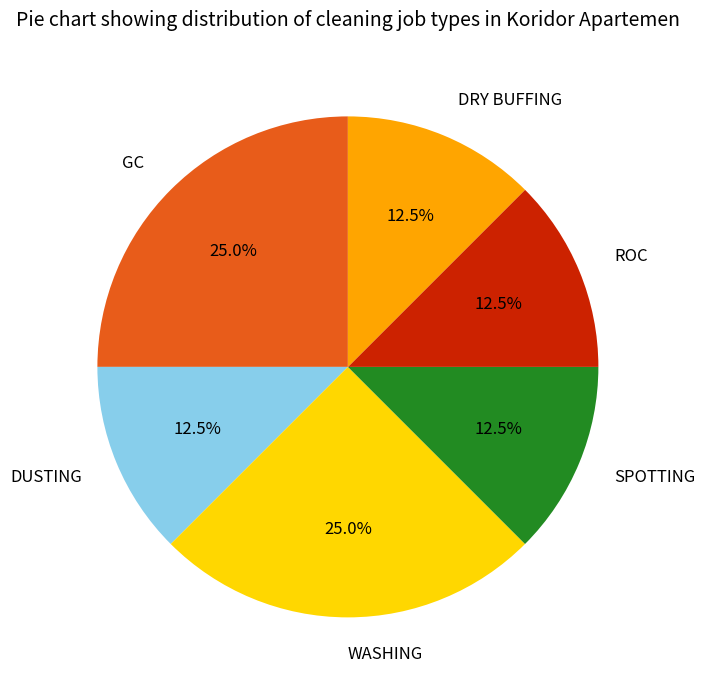

To the nearest percent, what is the combined percentage of DRY BUFFING and DUSTING?

25%